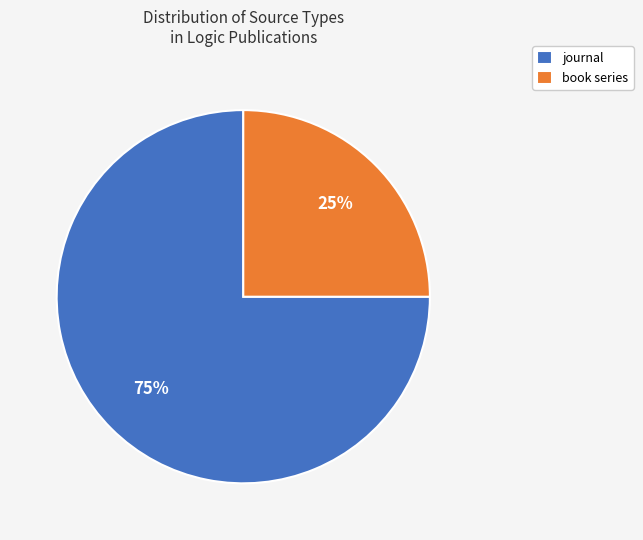

Count the number of slices in the pie.

2